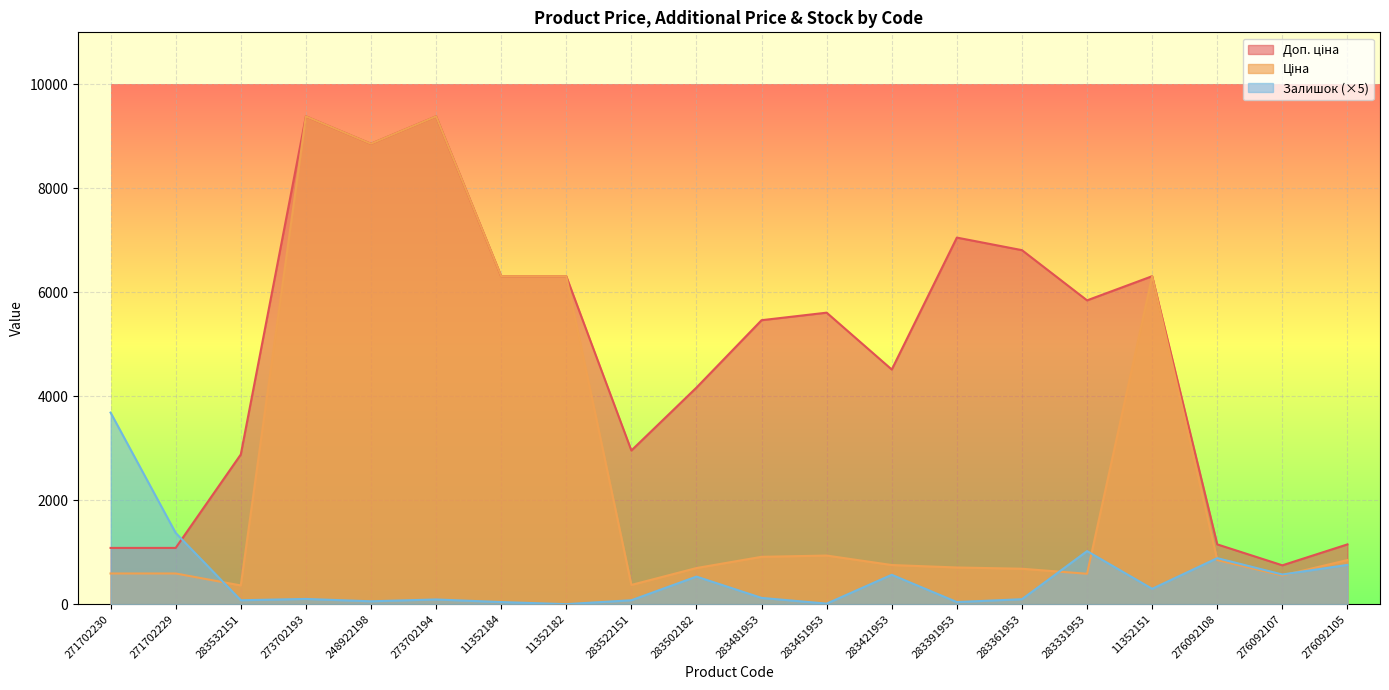

How many data points in Ціна are above 848?

10